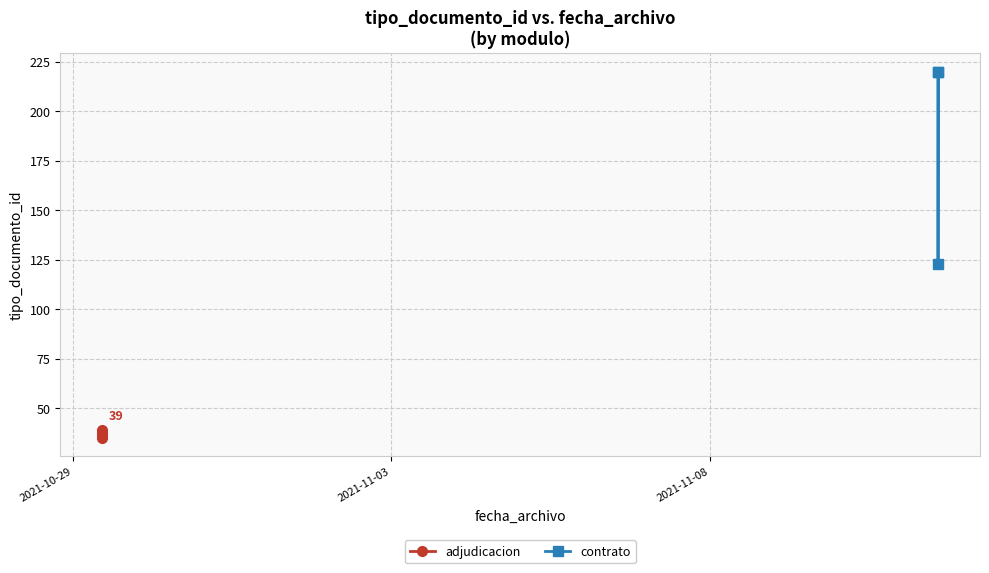

What is the label of the 4th point from the right?

2021-11-11 14:08:22